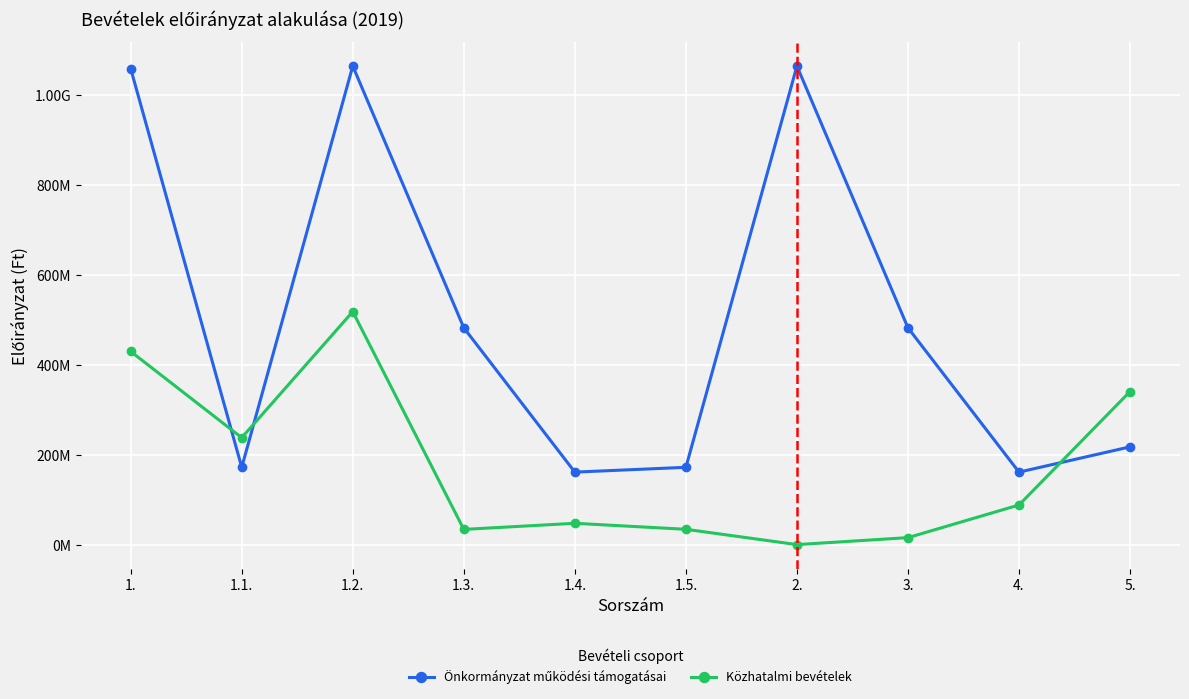

Does the chart have visible grid lines?

Yes